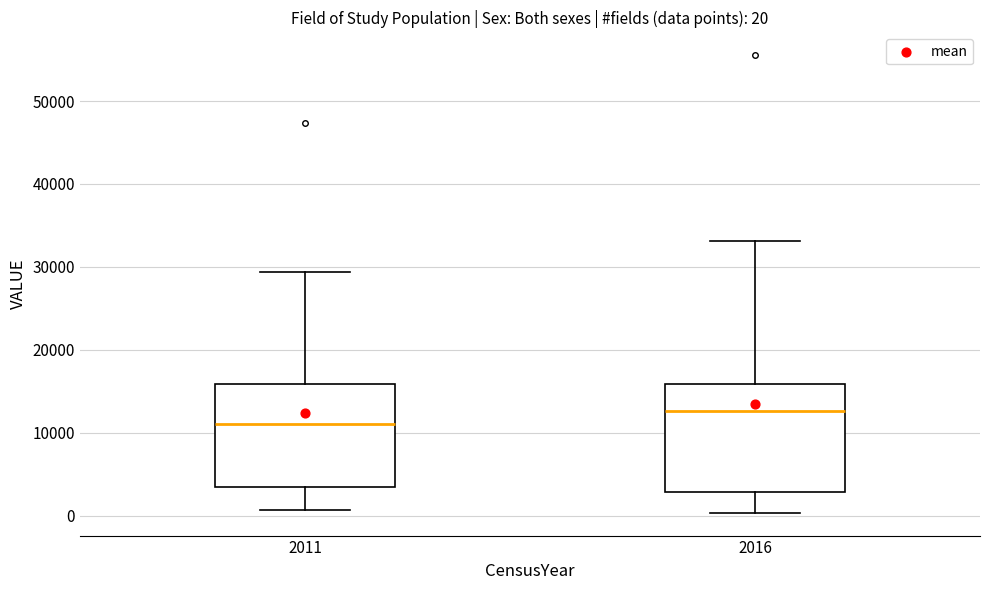

Which box's median line is the lowest?

2011